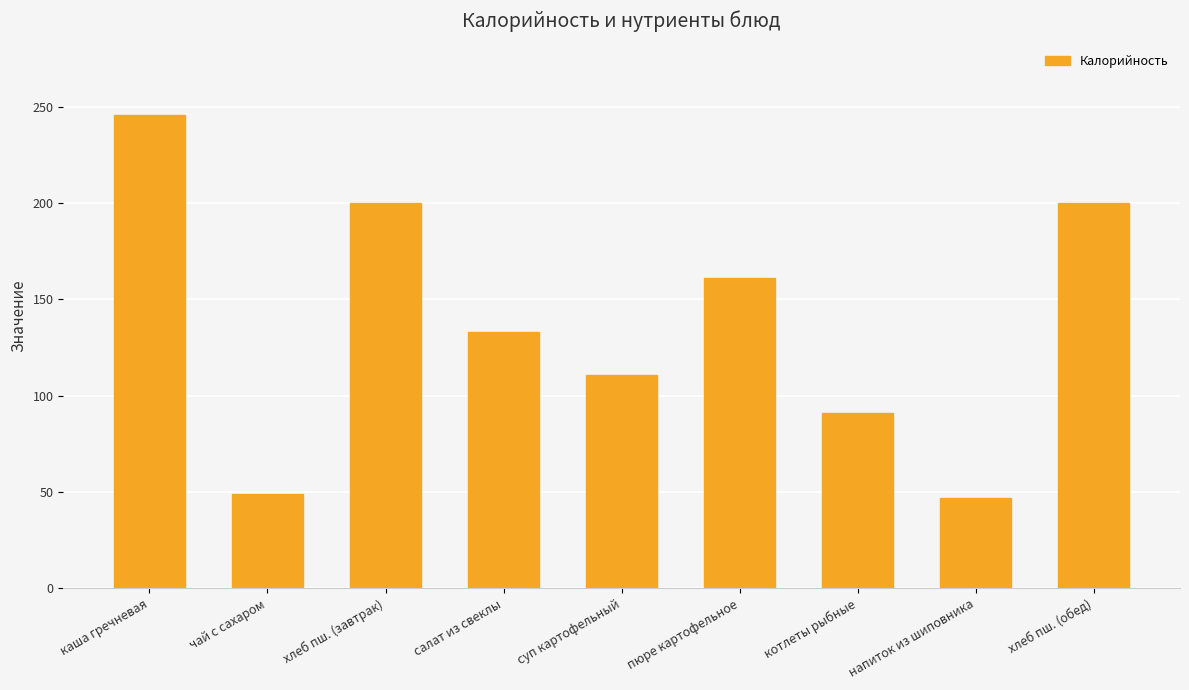

What is the smallest value displayed?

47